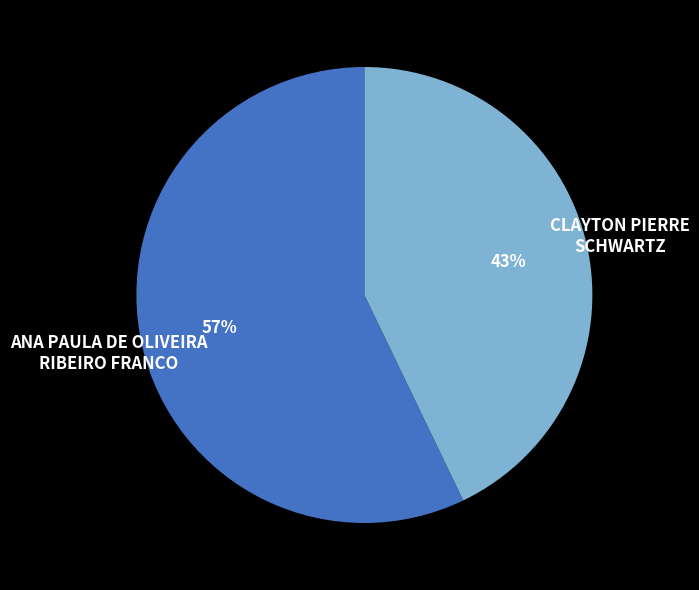

The ANA PAULA DE OLIVEIRA RIBEIRO FRANCO slice represents 70% of the pie. True or false?

False